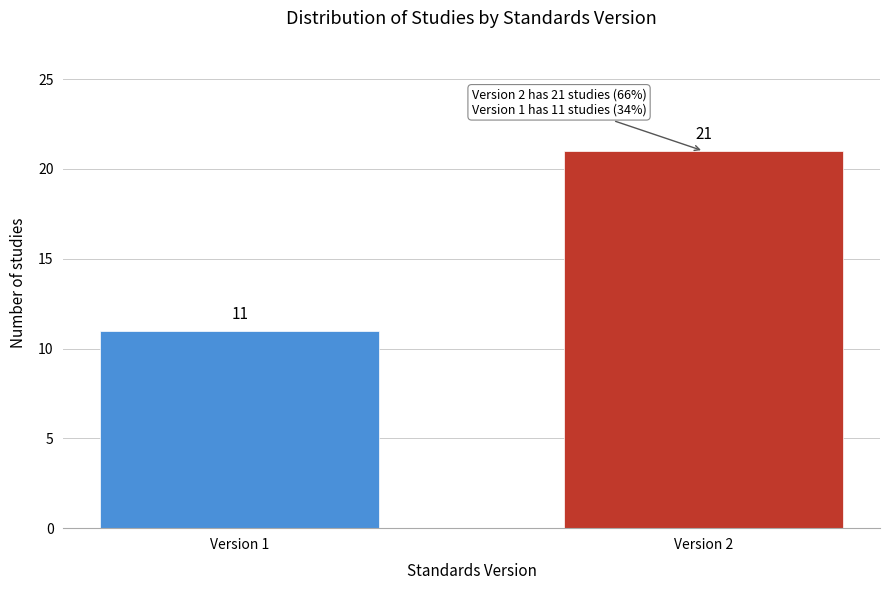

Reading right to left, transcribe all the data shown in this chart.

Version 2=21	Version 1=11